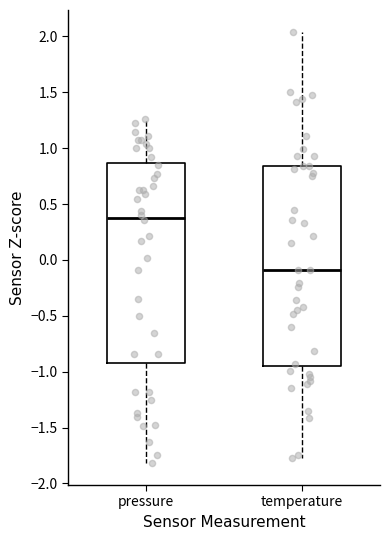

Which box's median line is the highest?

pressure